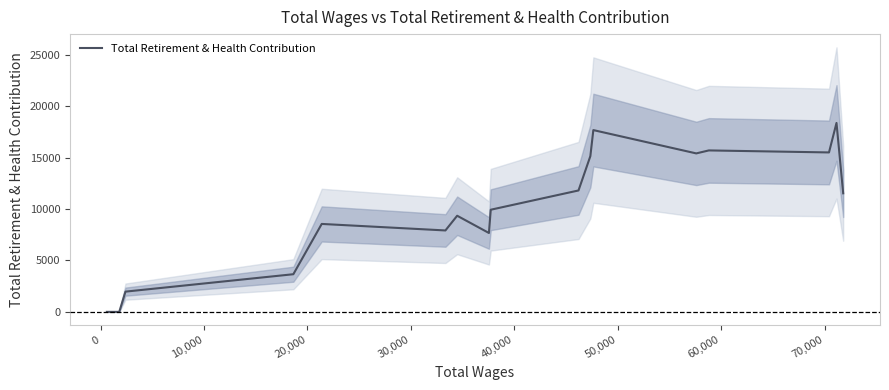

Reading right to left, transcribe all the data shown in this chart.

11534.7	18380.3	15509.0	15705.0	15414.7	17683.0	15150.3	11810.0	9936.0	7674.0	9351.0	7920.0	8554.0	3662.0	1969.3	0.0	0.0